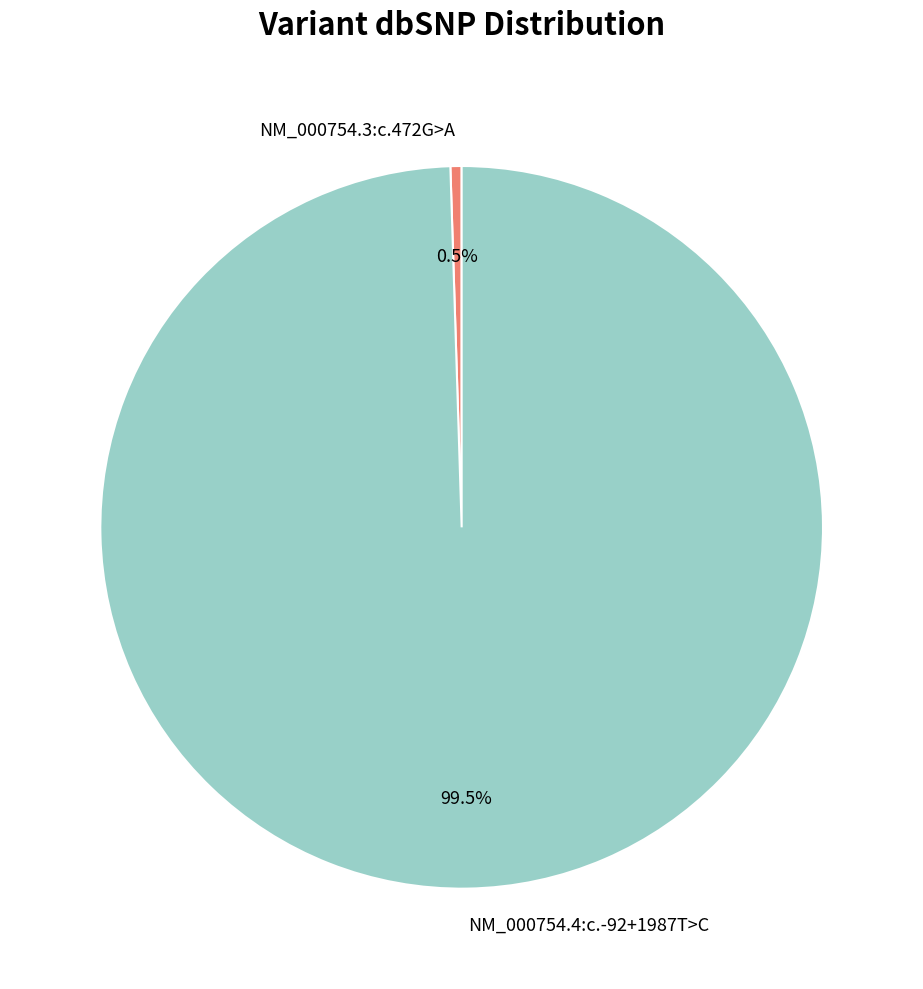

What is the smallest slice in the pie chart?

NM_000754.3:c.472G>A